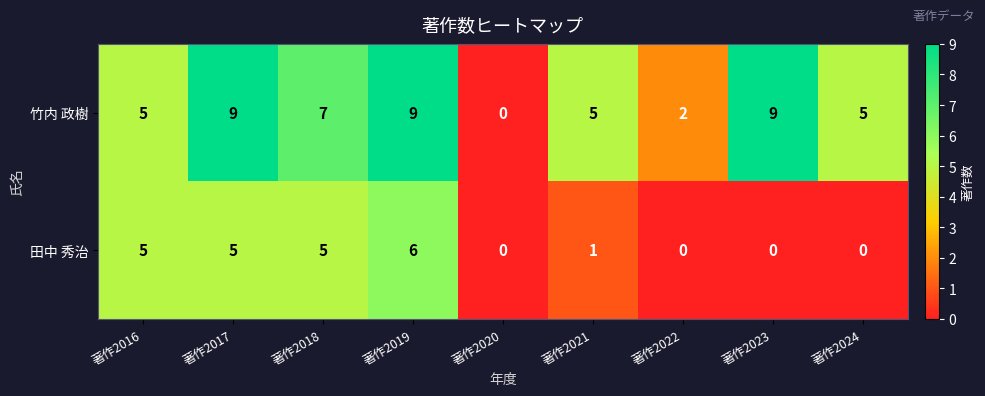

At 著作2024, list the series in order from smallest to largest.

田中 秀治, 竹内 政樹